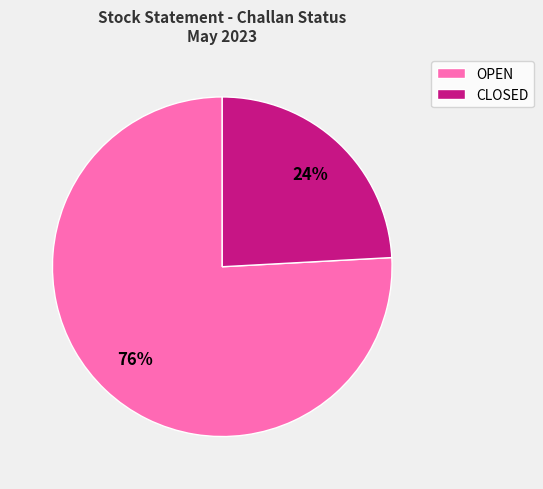

True or false: OPEN accounts for 68% of the total.

False